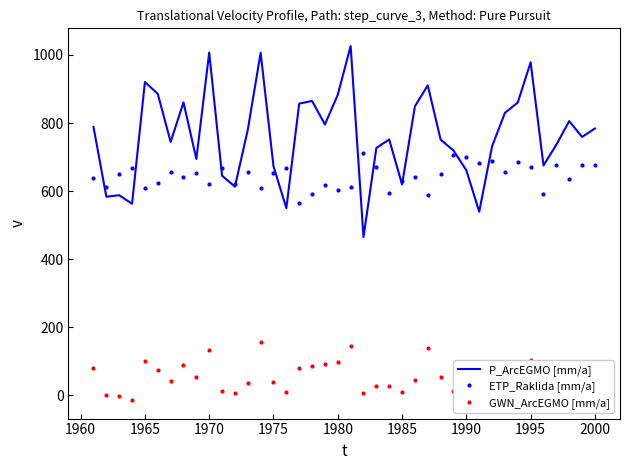

What is the lowest value of the P_ArcEGMO [mm/a] series?

464.8